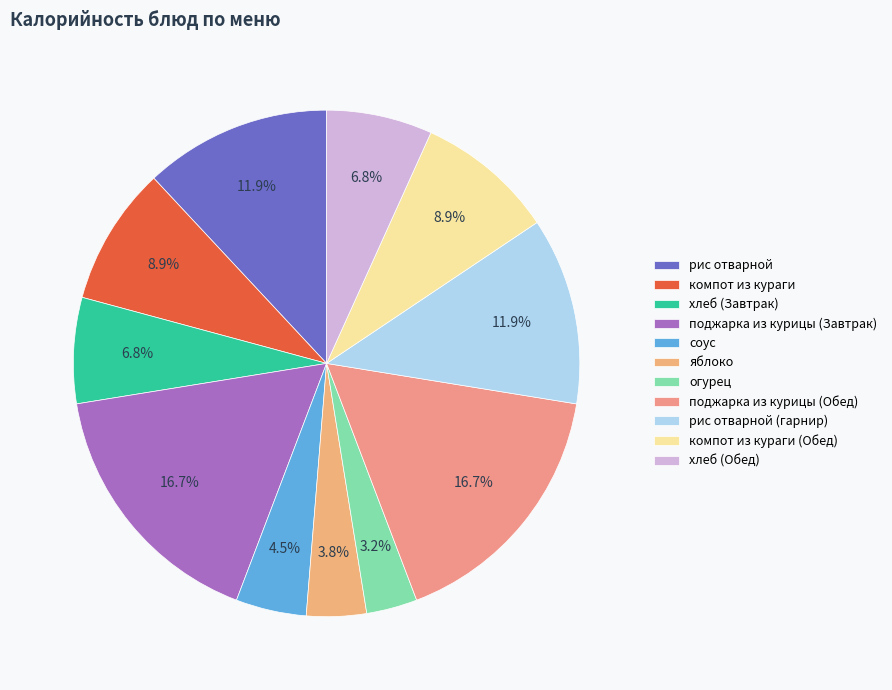

How many slices are in this pie chart?

11